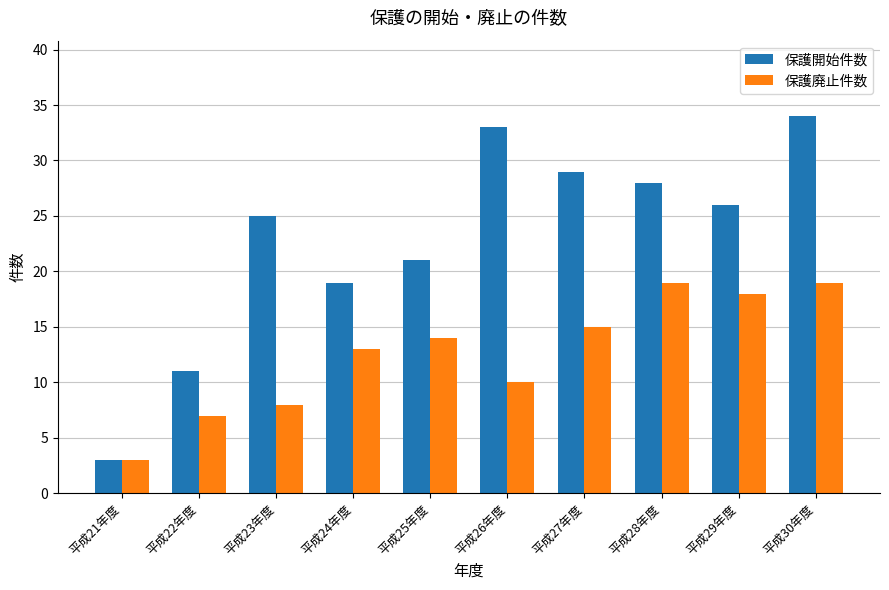

What are all the series names shown in the legend?

保護開始件数, 保護廃止件数